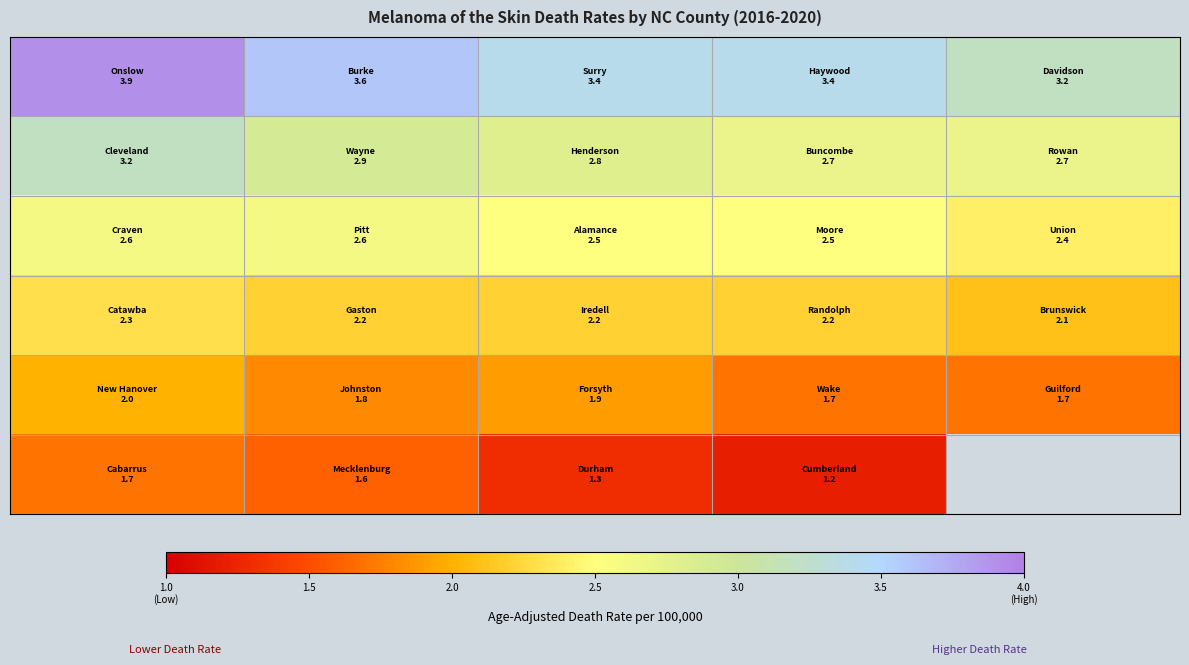

What is the smallest value displayed?

1.2